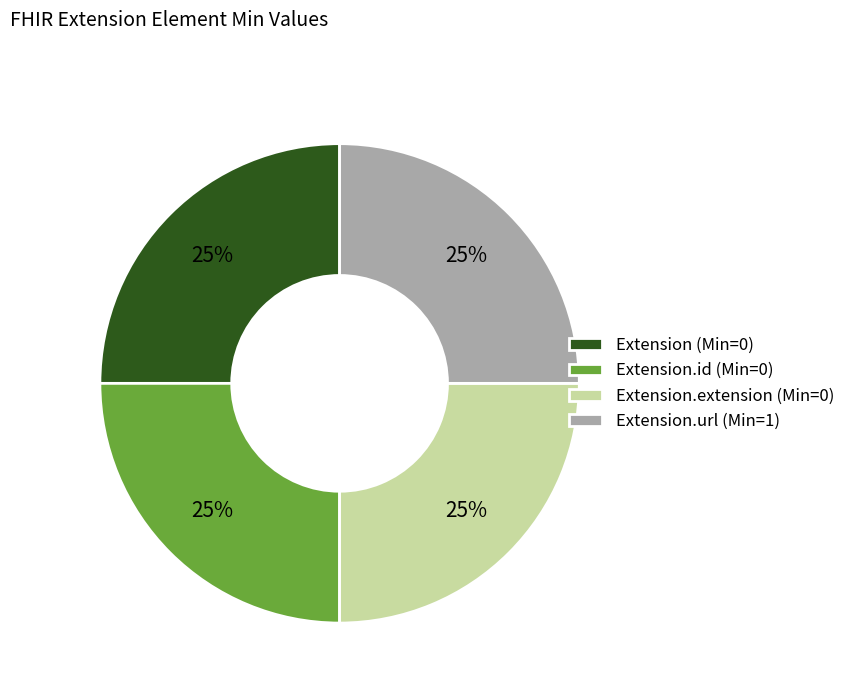

To the nearest percent, what is the difference between the largest and smallest slice percentages?

0%